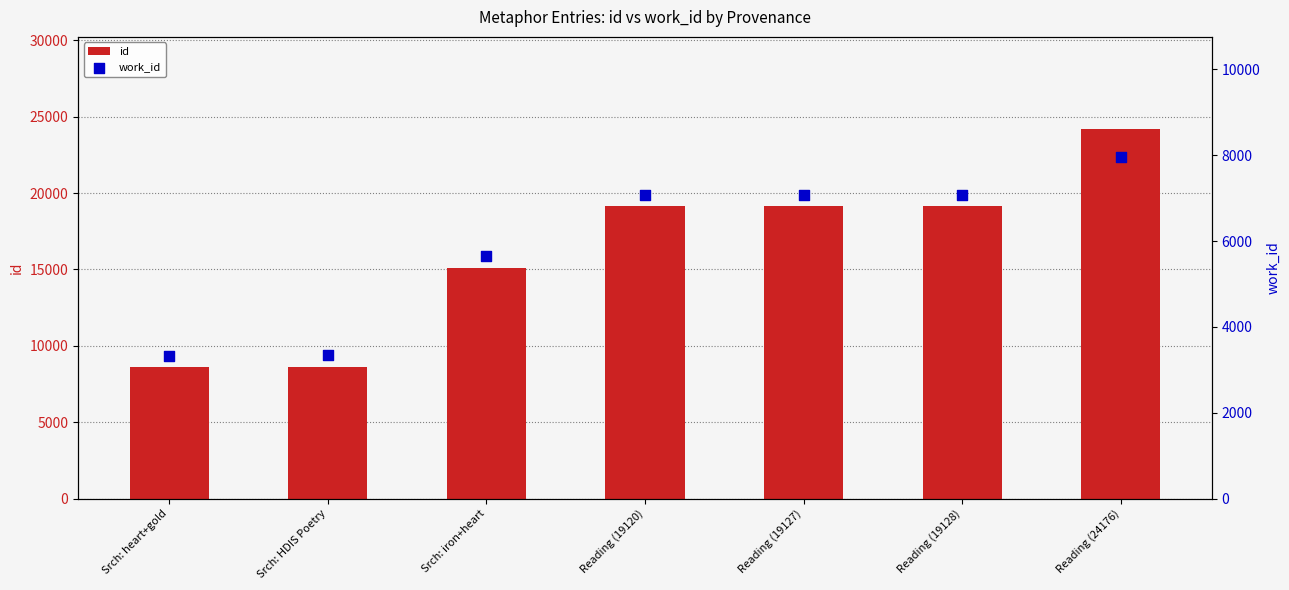

Which series contains the lowest Y value?

work_id